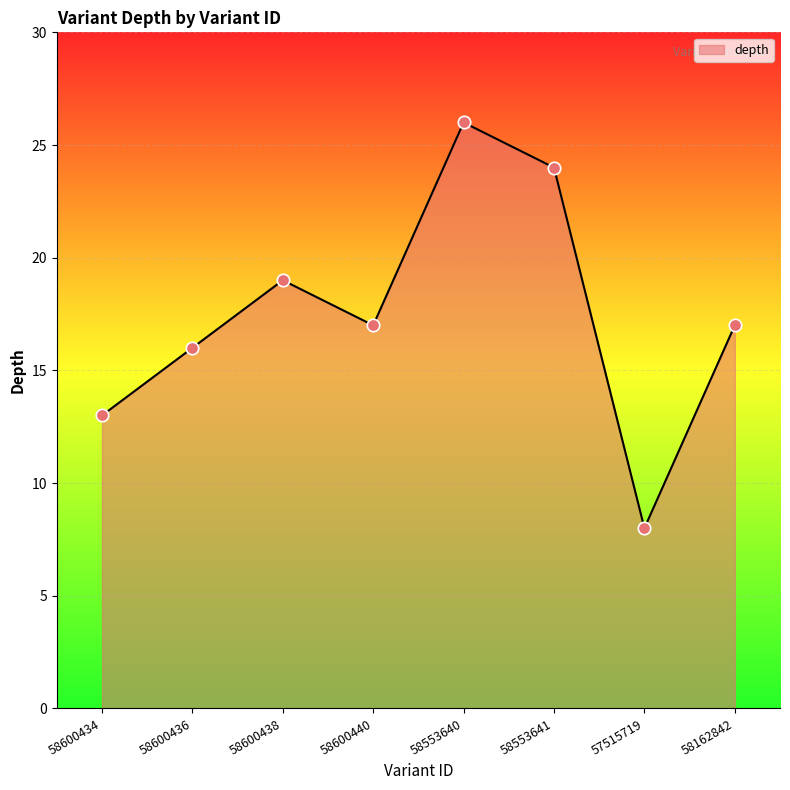

Which has a higher value, 58553640 or 58553641?

58553640